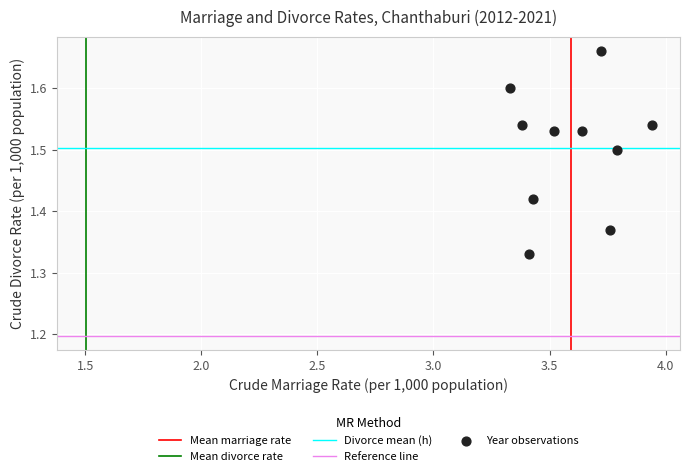

What is the range of Y values (max minus min)?

0.3